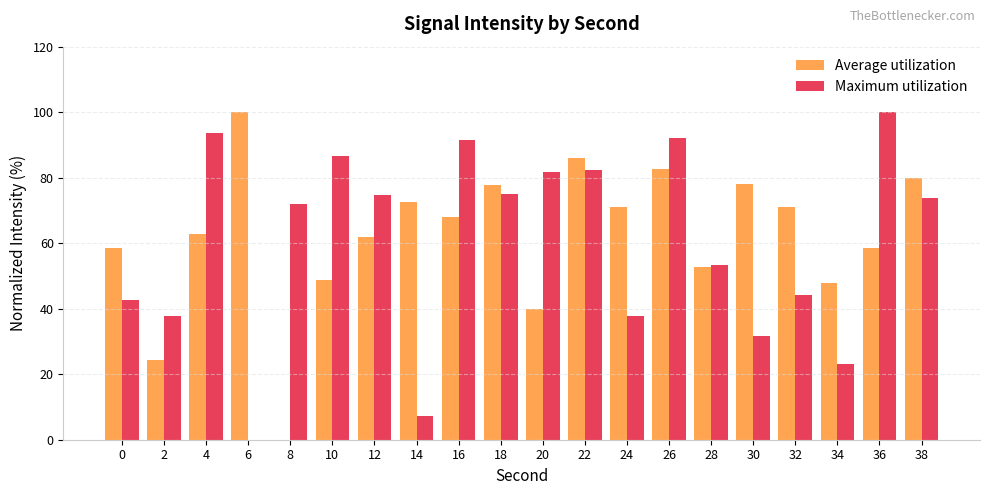

Does the chart contain stacked bars?

No